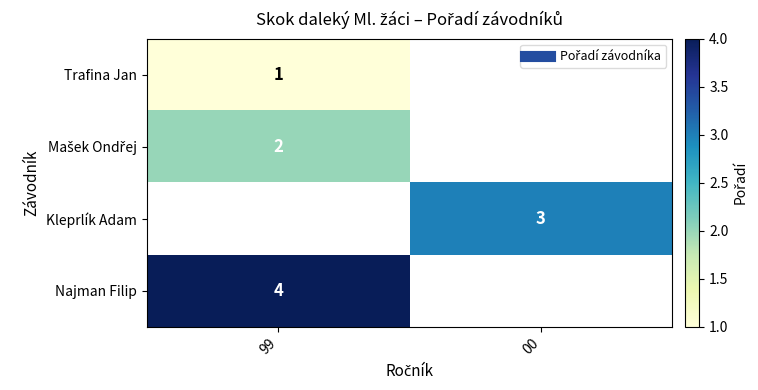

Read the Mašek Ondřej value at 99.

2.0